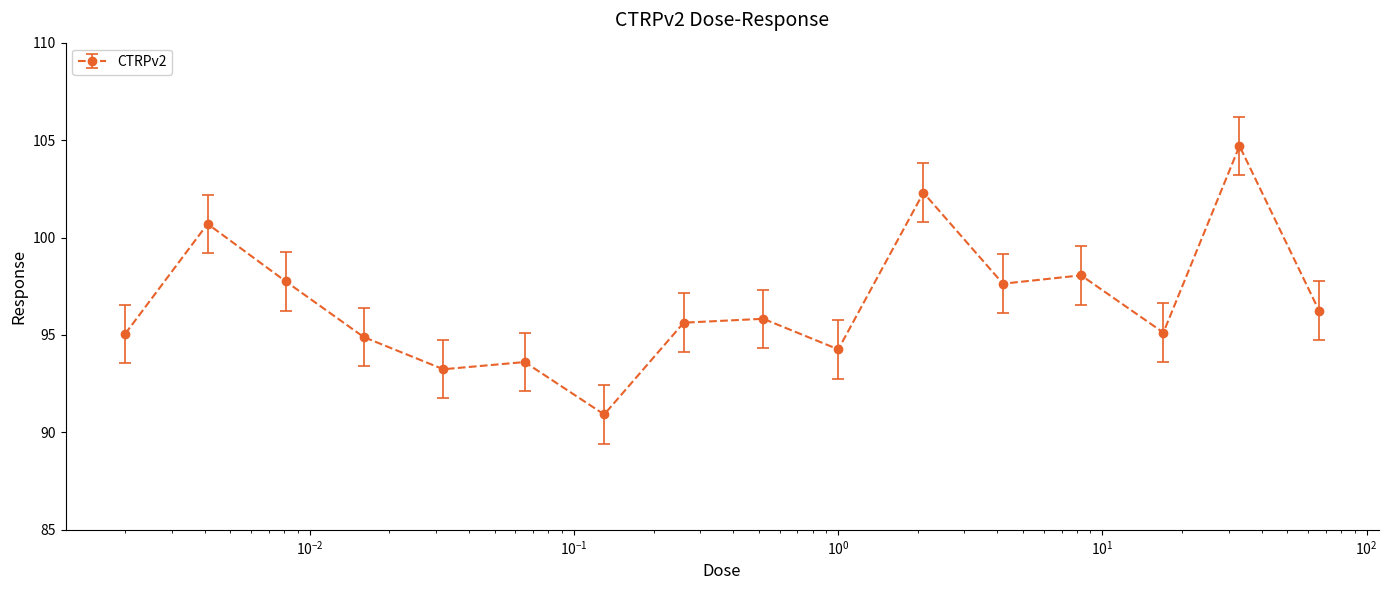

How many lines are shown in the chart?

1